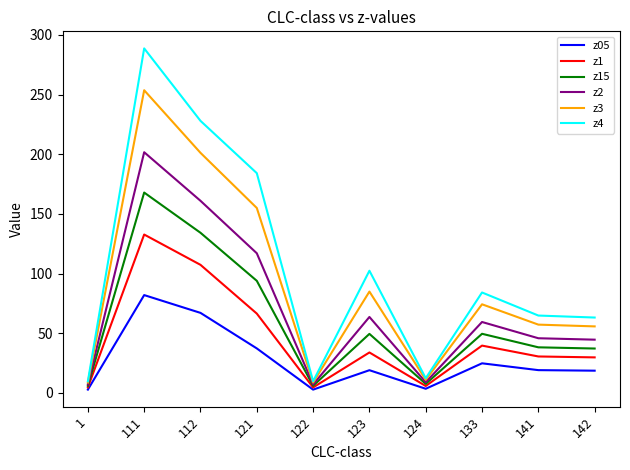

At 121, list the series in order from smallest to largest.

z05, z1, z15, z2, z3, z4